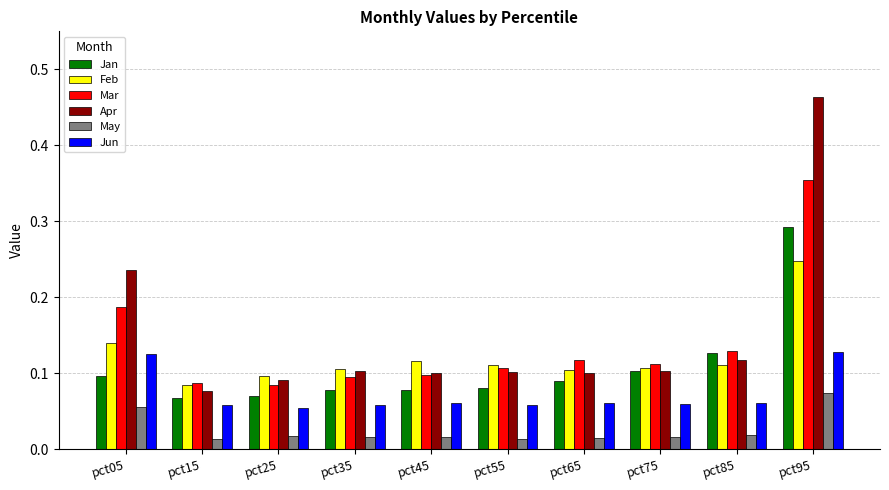

Rank the series by their maximum value, from highest to lowest.

Apr, Mar, Jan, Feb, Jun, May